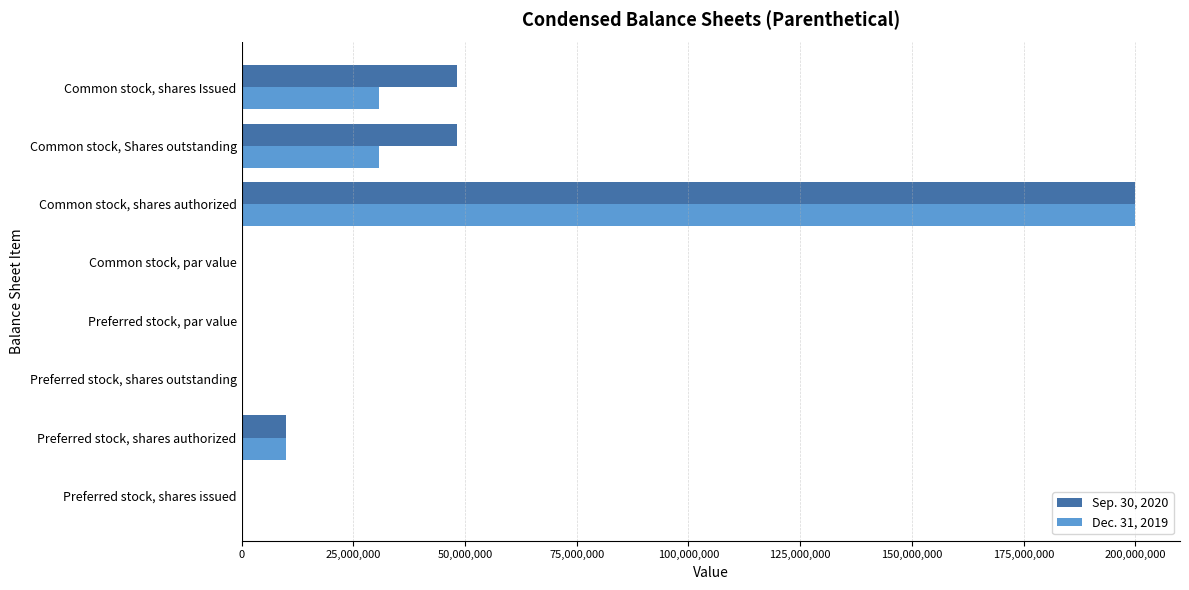

What is the sum of the Sep. 30, 2020 values at Preferred stock, shares outstanding and Common stock, shares Issued?

48227421.0